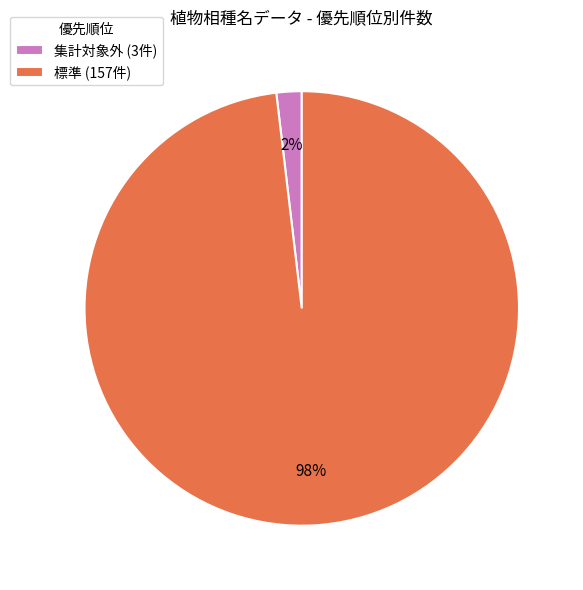

Between 集計対象外 (3件) and 標準 (157件), which is larger?

標準 (157件)